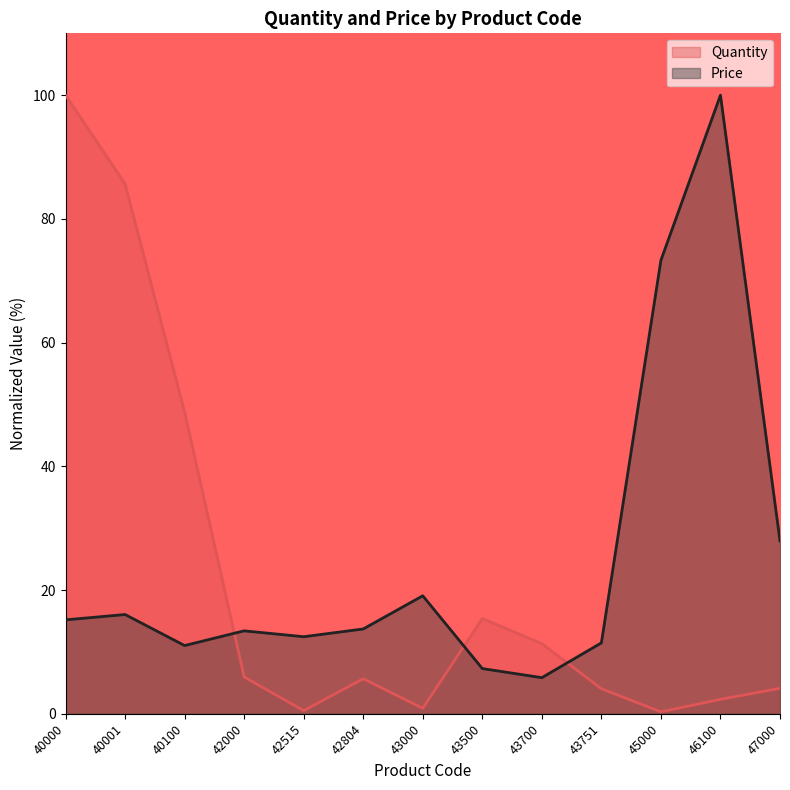

What value does the Price series have at 46100?

100.0